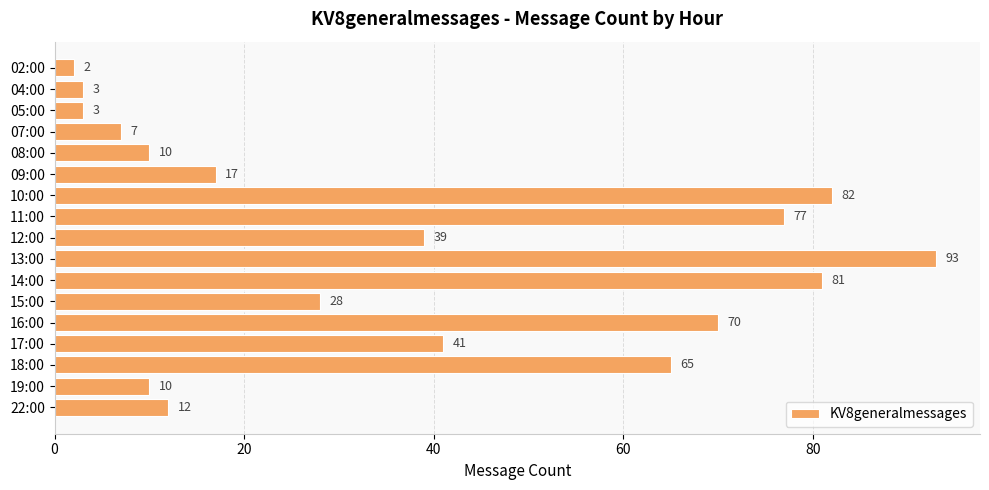

Which label corresponds to the largest value in the chart?

13:00